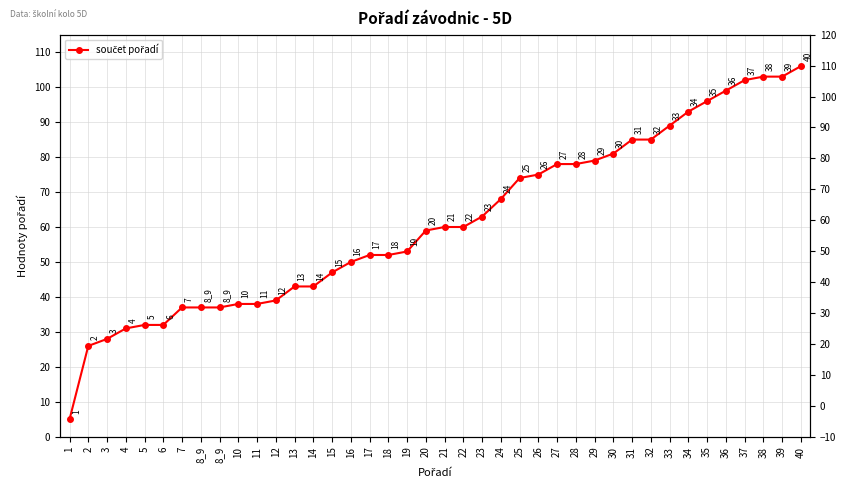

What is the change in value from 10 to 14?

+5